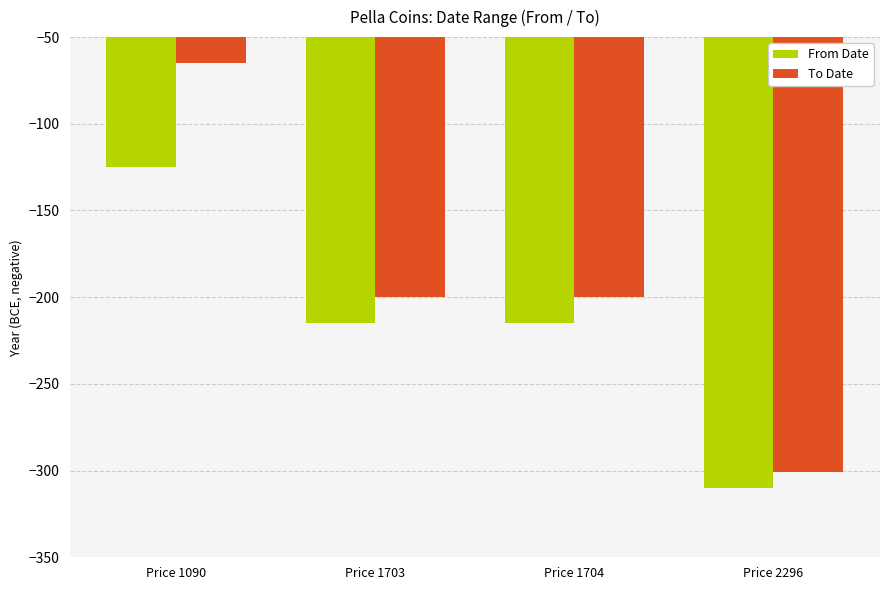

The To Date series shows -111 at Price 1090. True or false?

False